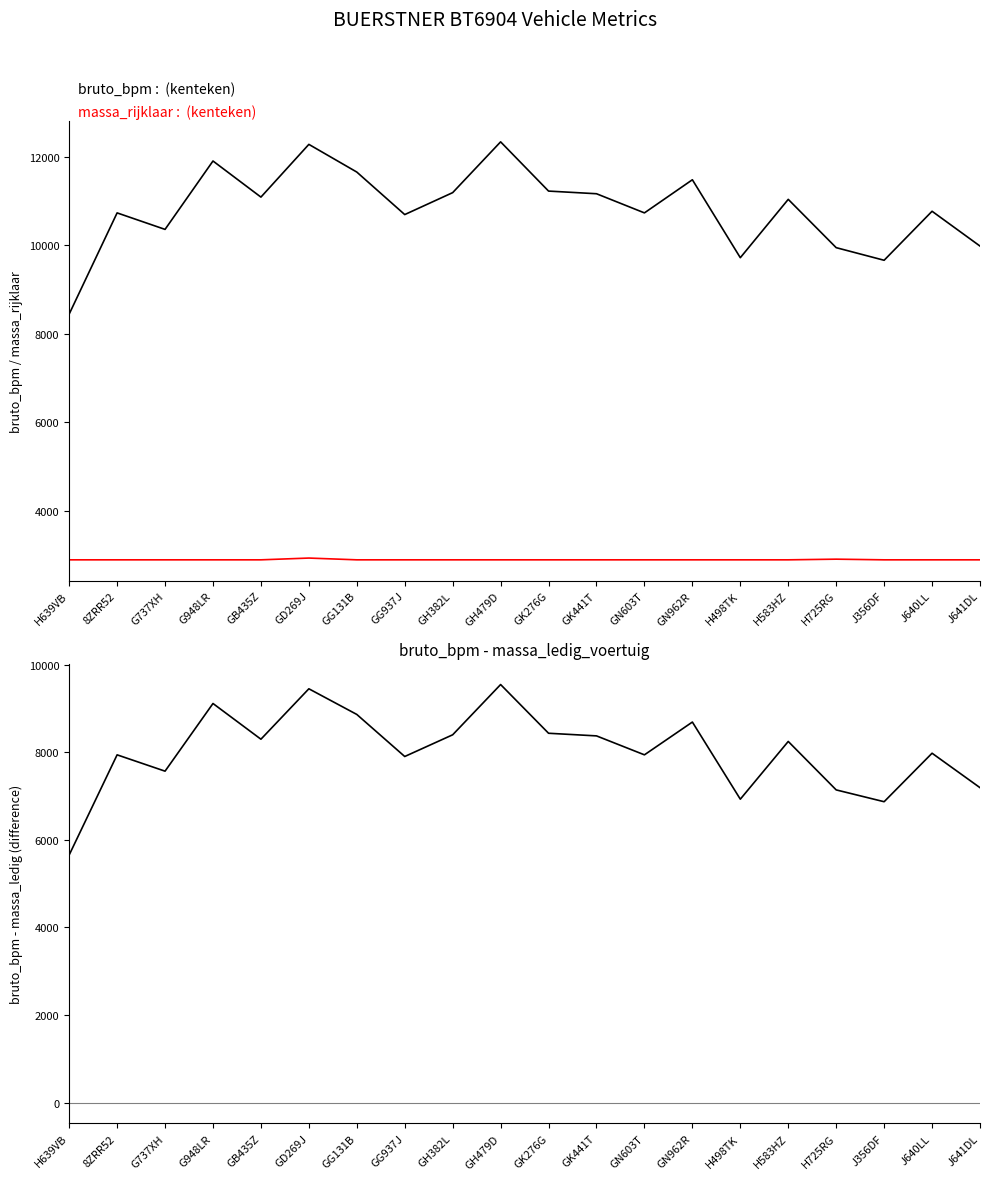

What is the difference between the maximum and minimum values in the bruto_bpm series?

3894